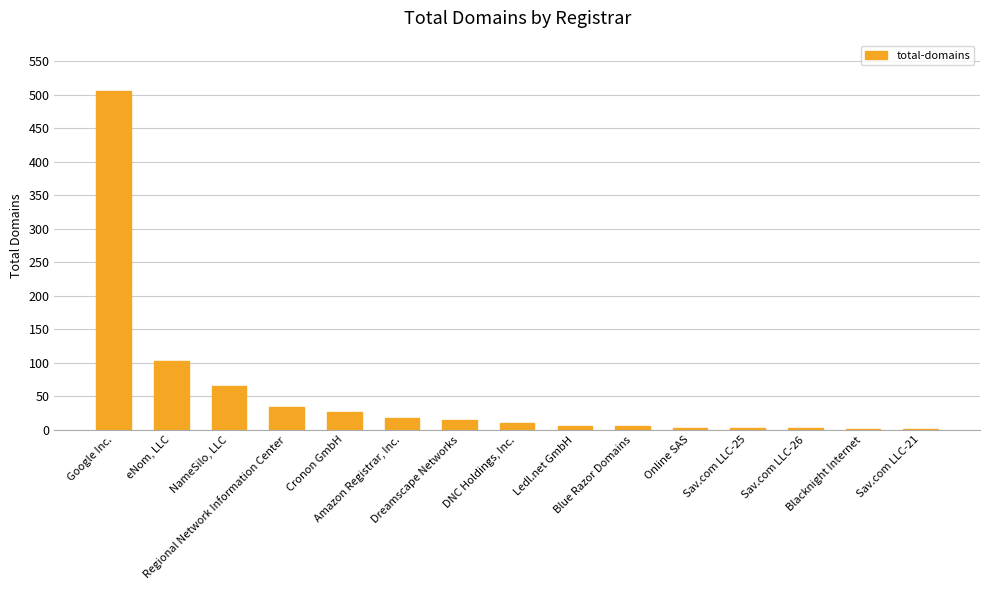

What is the maximum value shown in the chart?

505